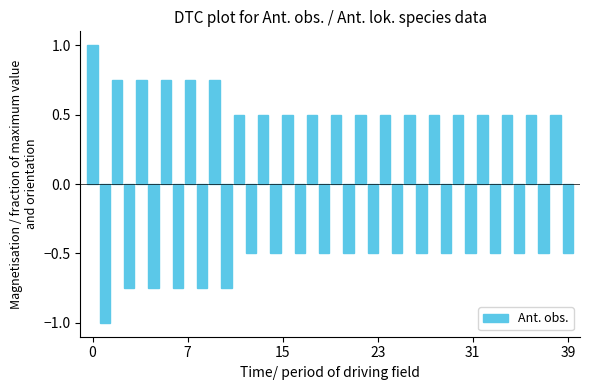

What is the minimum value shown in the chart?

-1.0